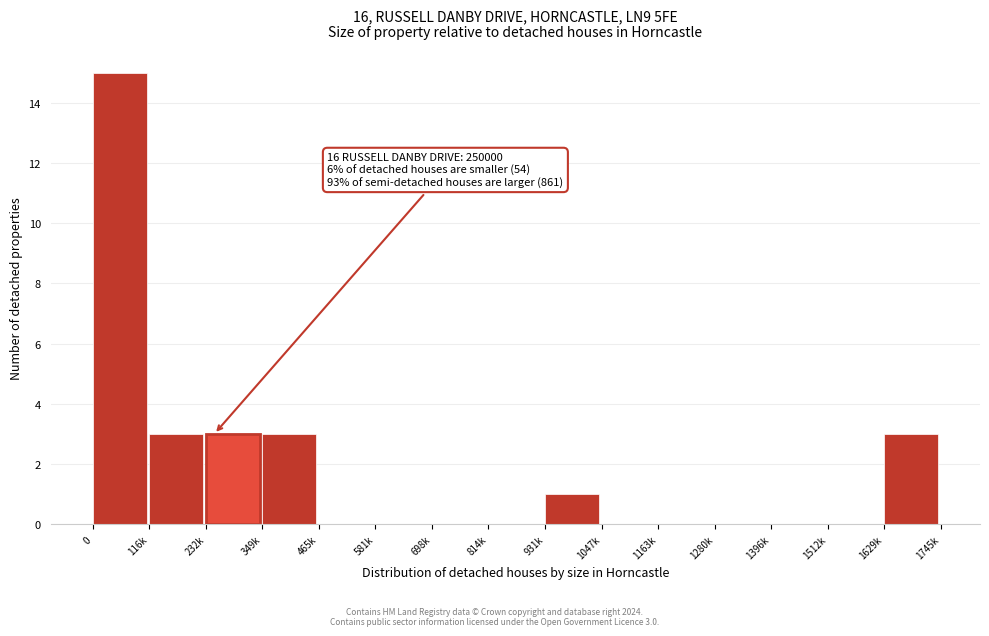

Reading left to right, list all the values displayed in this chart.

0=15	116k=3	232k=3	349k=3	465k=0	581k=0	698k=0	814k=0	931k=1	1047k=0	1163k=0	1280k=0	1396k=0	1512k=0	1629k=3